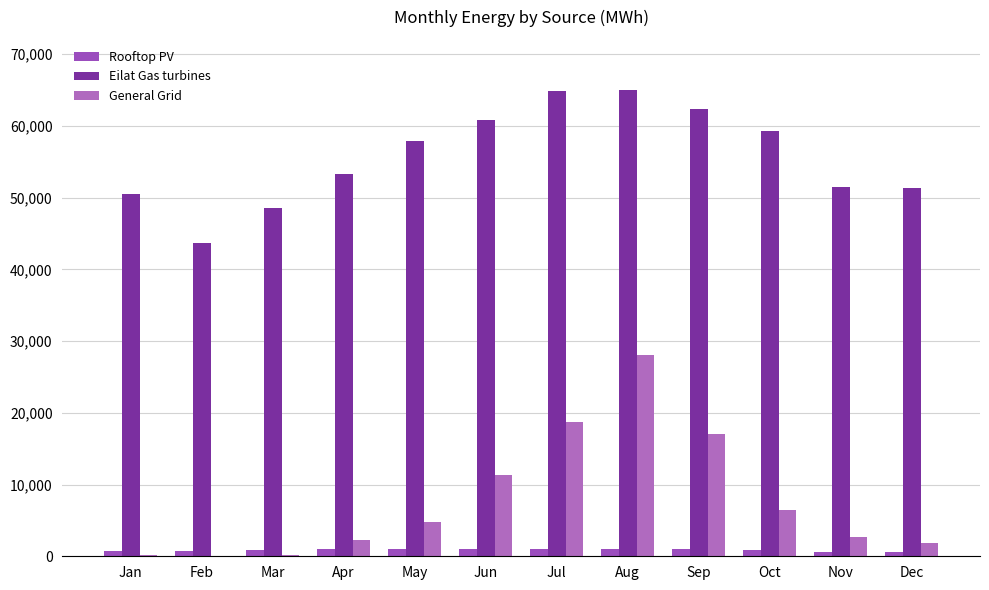

Count the number of categories in the chart.

12